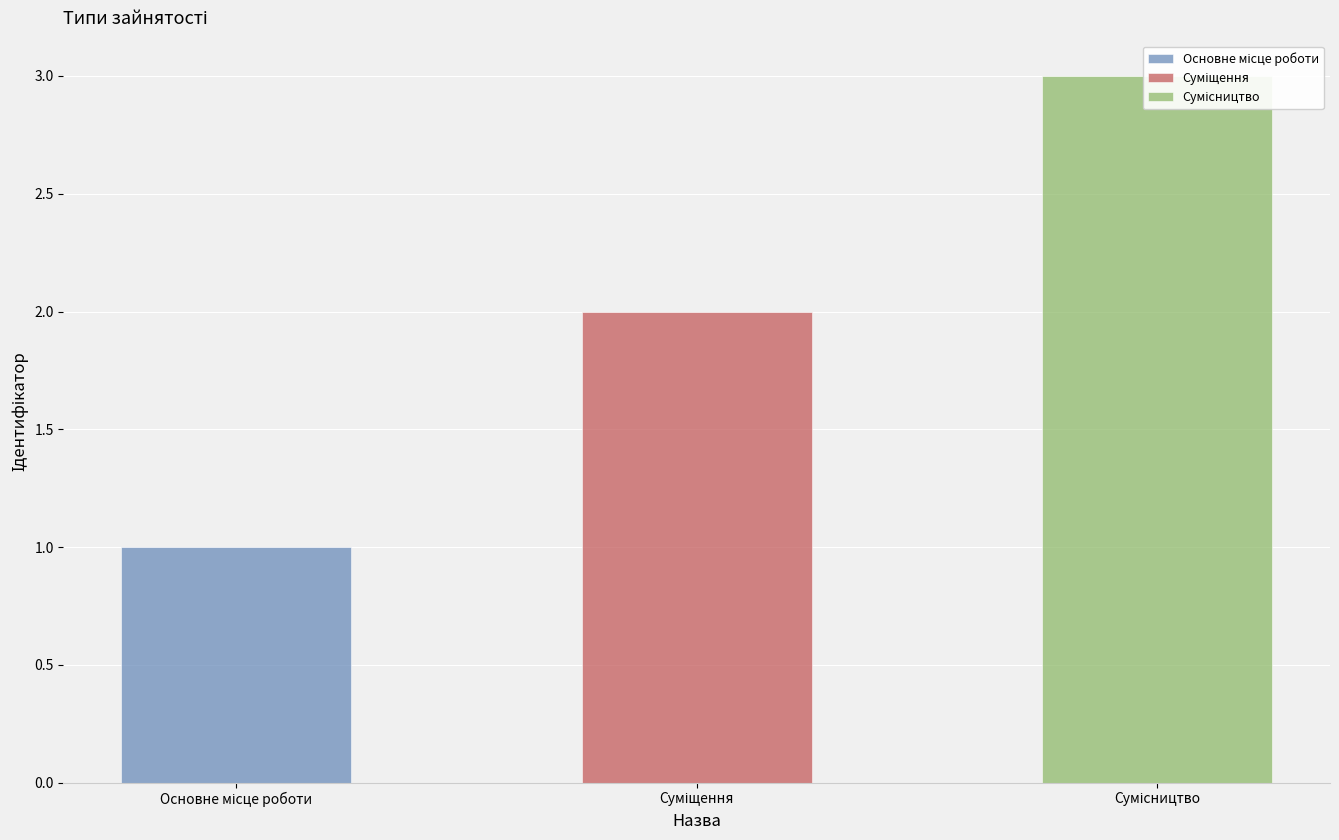

How many values are between 1 and 3?

3